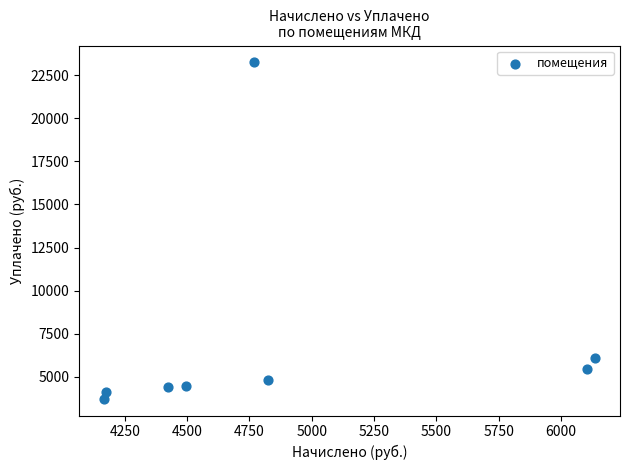

What Y value in the scatter plot is closest to 13486?

6111.9